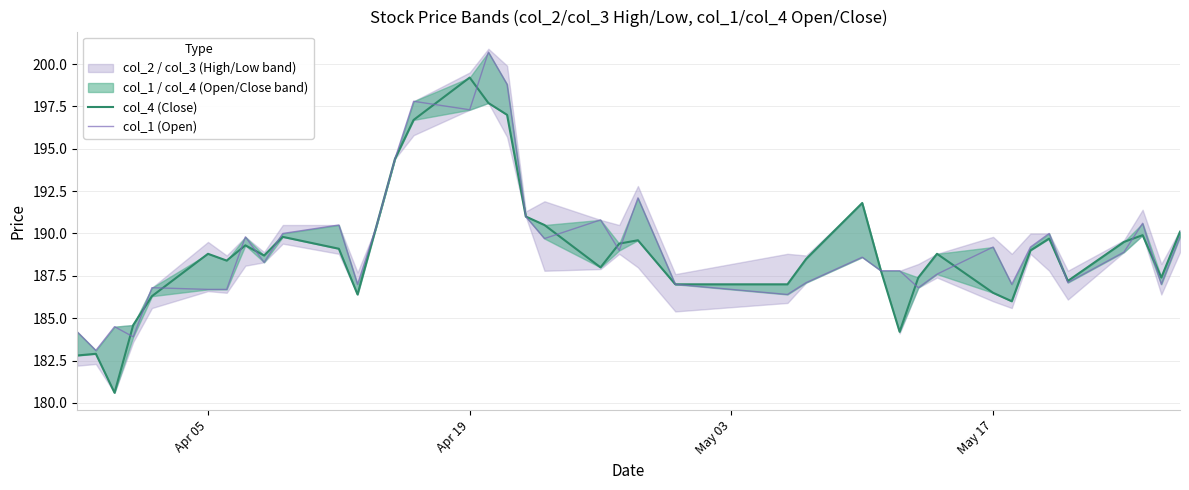

How many data points in col_4 (Close) are above 188?

24